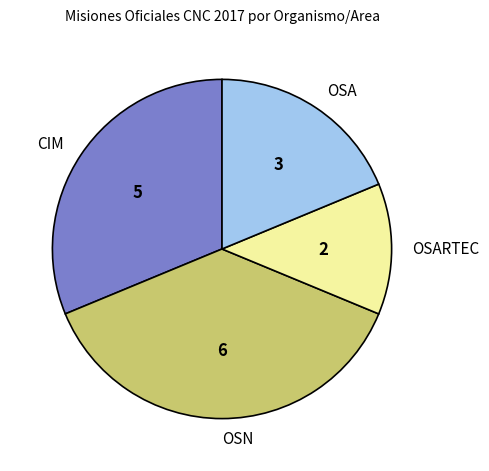

Which slice is the smallest?

OSARTEC